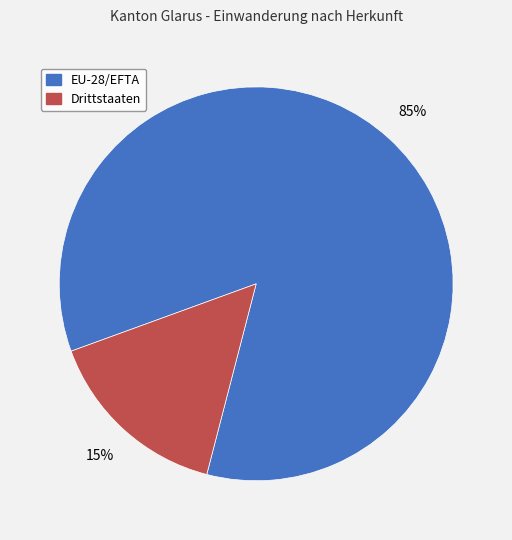

How many segments does this pie chart have?

2